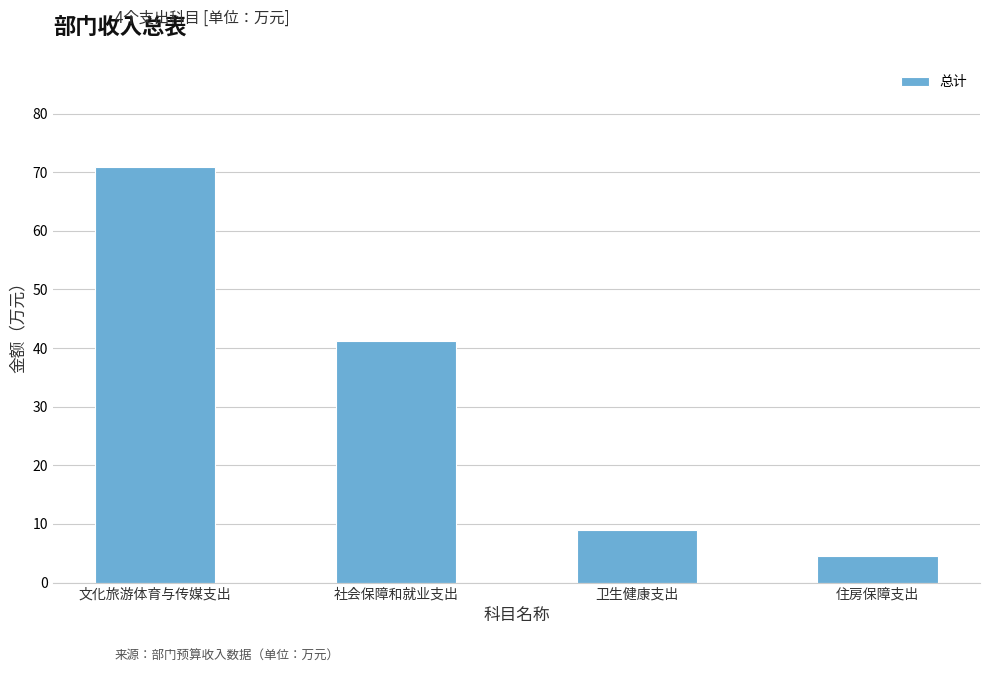

Reading left to right, list all the values displayed in this chart.

70.9	41.3	8.9	4.5